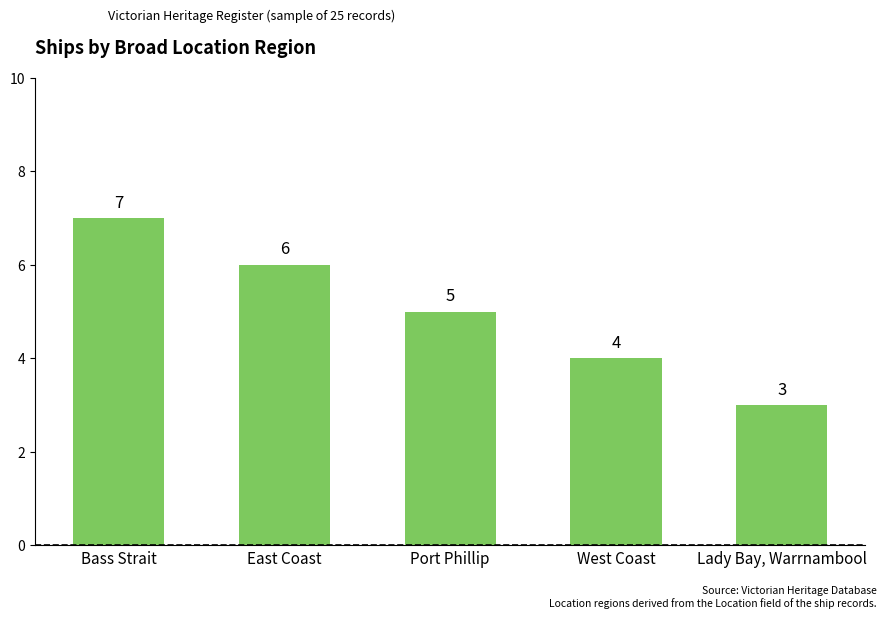

Where is the data nearest to the value 5?

Port Phillip